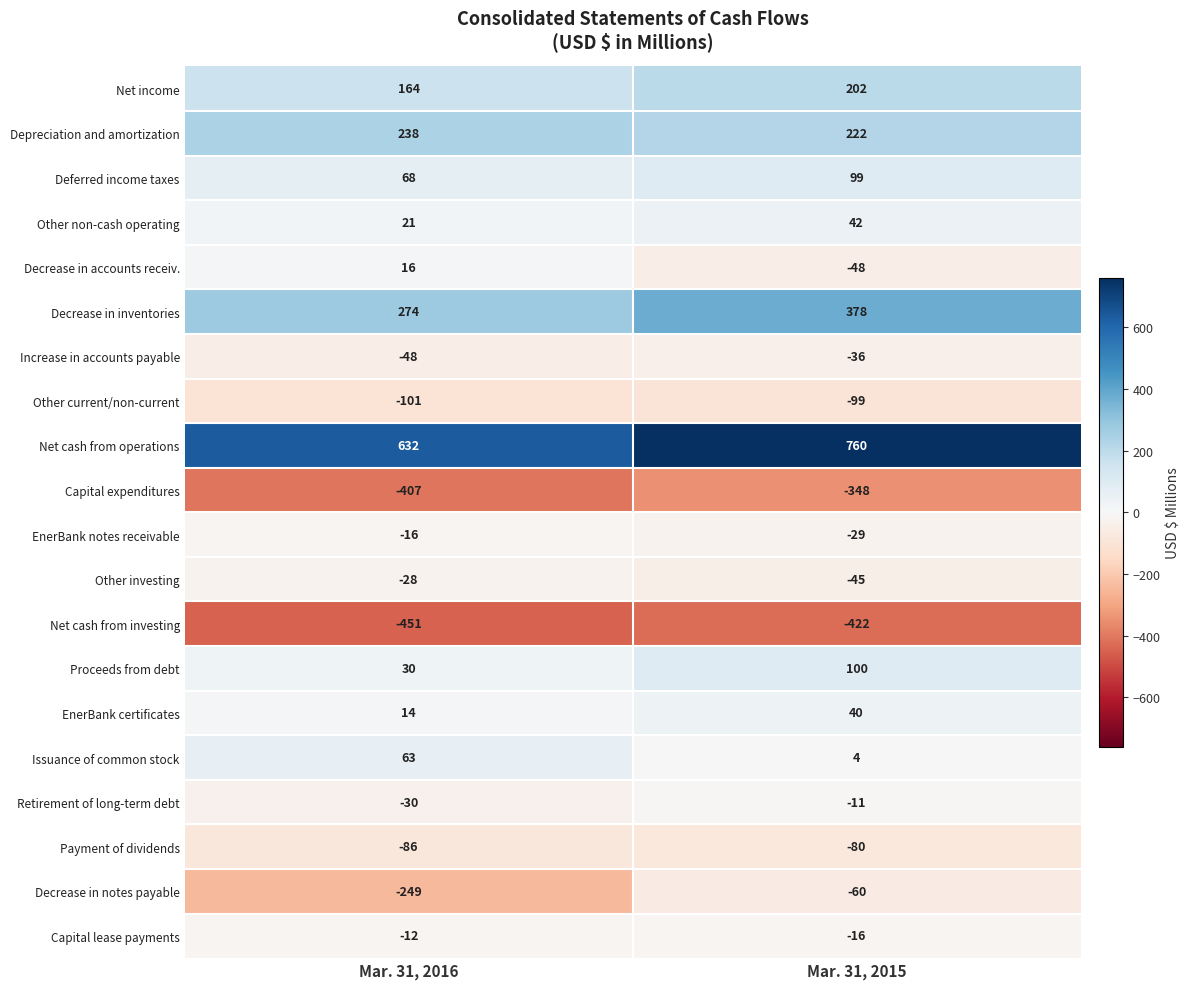

Which series has the widest spread of values?

Decrease in notes payable